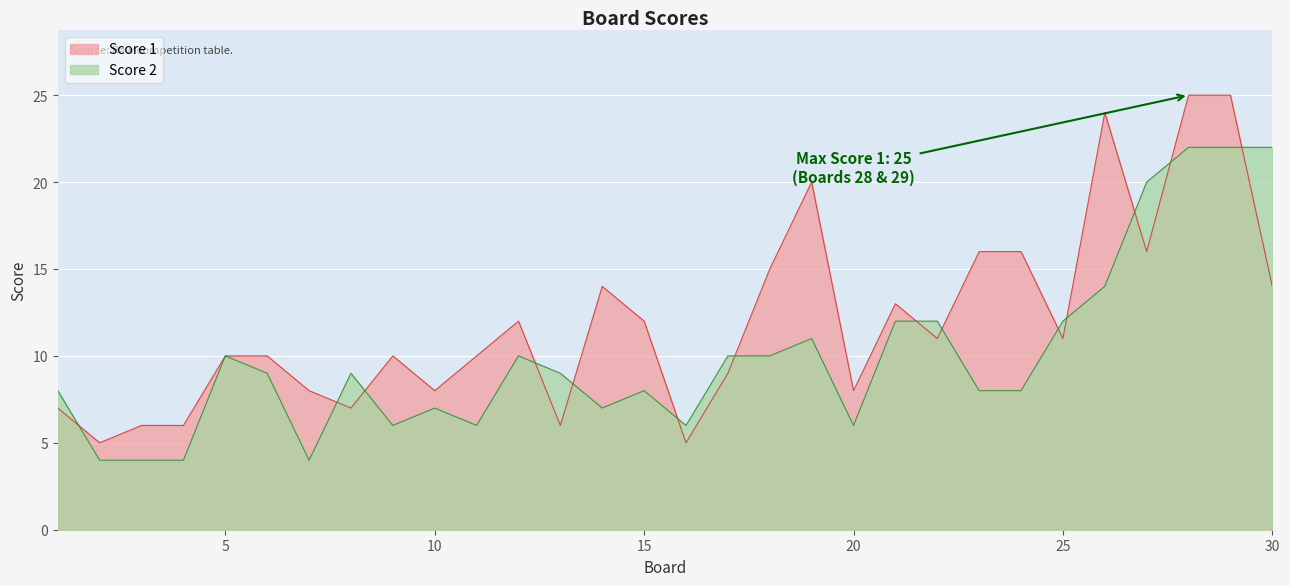

The Score 1 series shows 7 at 1. True or false?

True